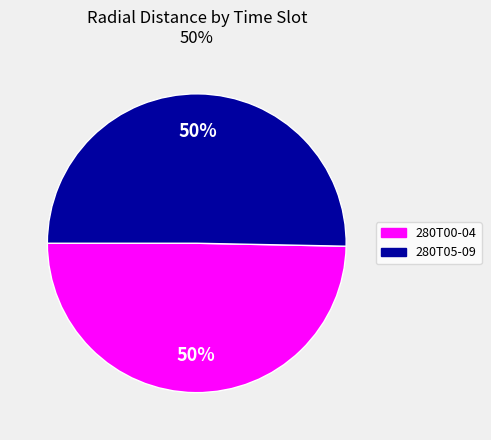

Count the number of slices in the pie.

2